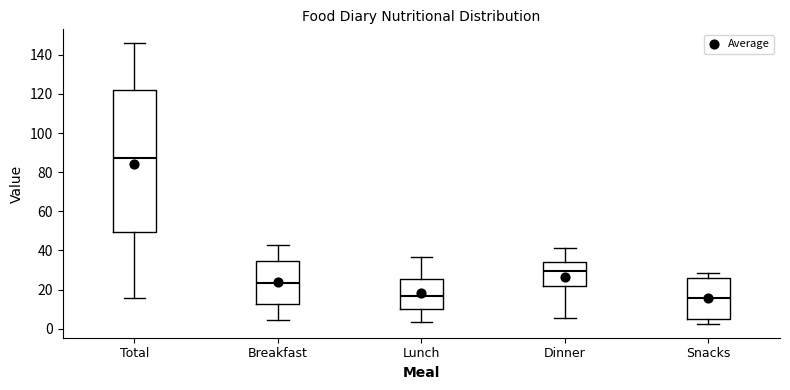

Reading left to right, read every box against the y-axis: the position of its median line, the range the box covers, and the ends of its whiskers. The values are not printed on the chart, so give them approximately, as read against the axis.

Total: median 88, box 50 to 122, whiskers 16 to 146
Breakfast: median 24, box 12 to 34, whiskers 4 to 44
Lunch: median 16, box 10 to 26, whiskers 4 to 36
Dinner: median 30, box 22 to 34, whiskers 6 to 42
Snacks: median 16, box 6 to 26, whiskers 2 to 28